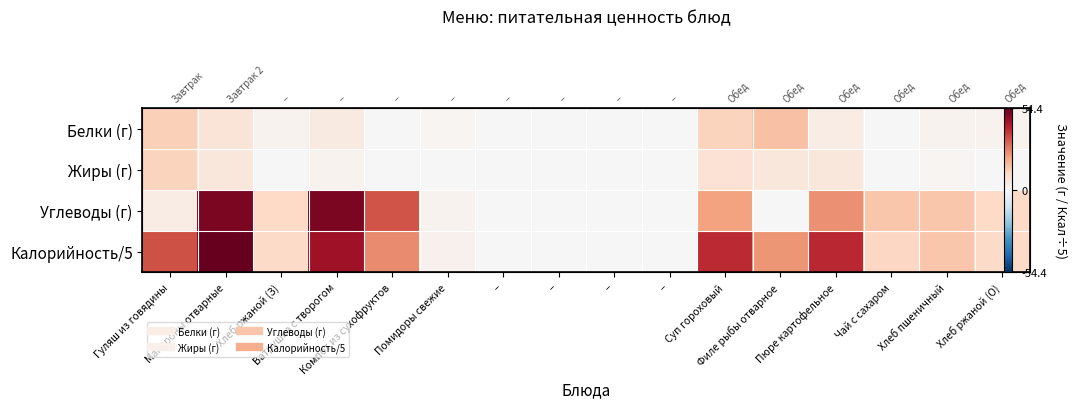

Between Ватрушка с творогом and –, which is larger?

Ватрушка с творогом